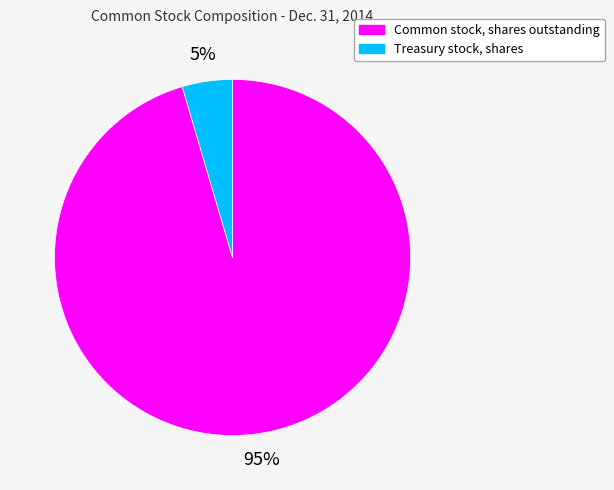

Rank the categories by value from lowest to highest.

Treasury stock, shares, Common stock, shares outstanding